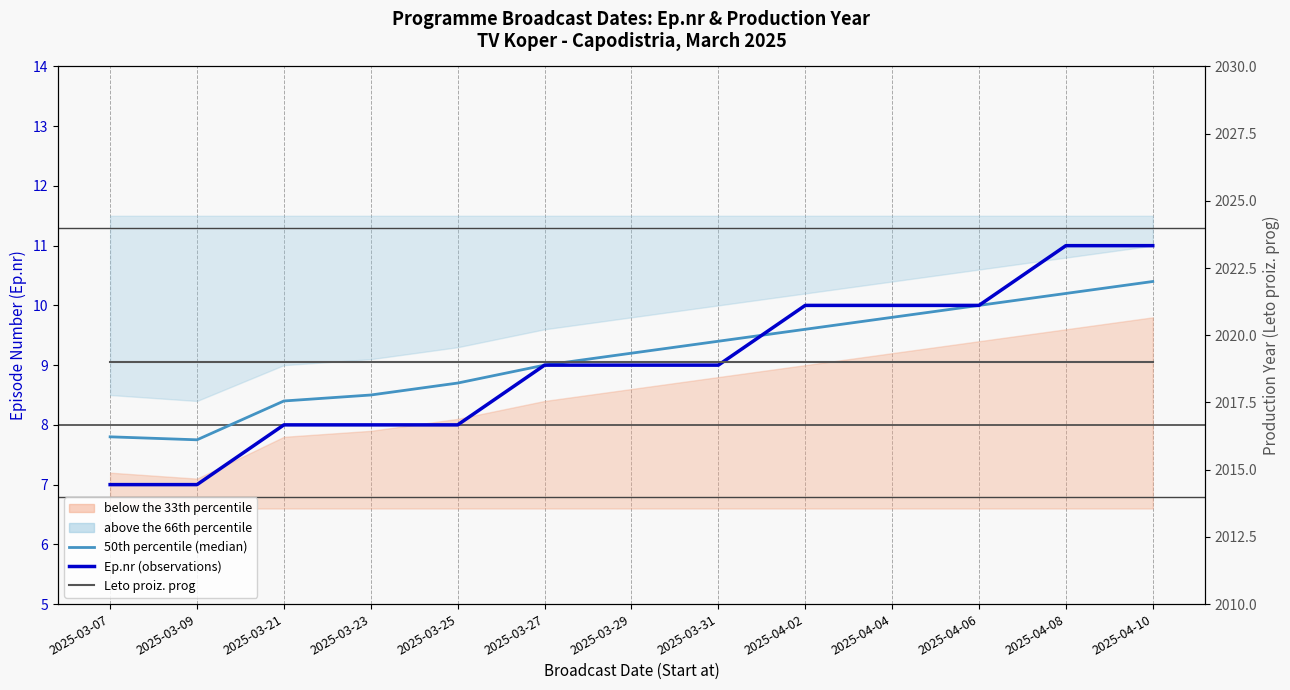

True or false: Ep.nr (observations) and Leto proiz. prog cross at least once.

False